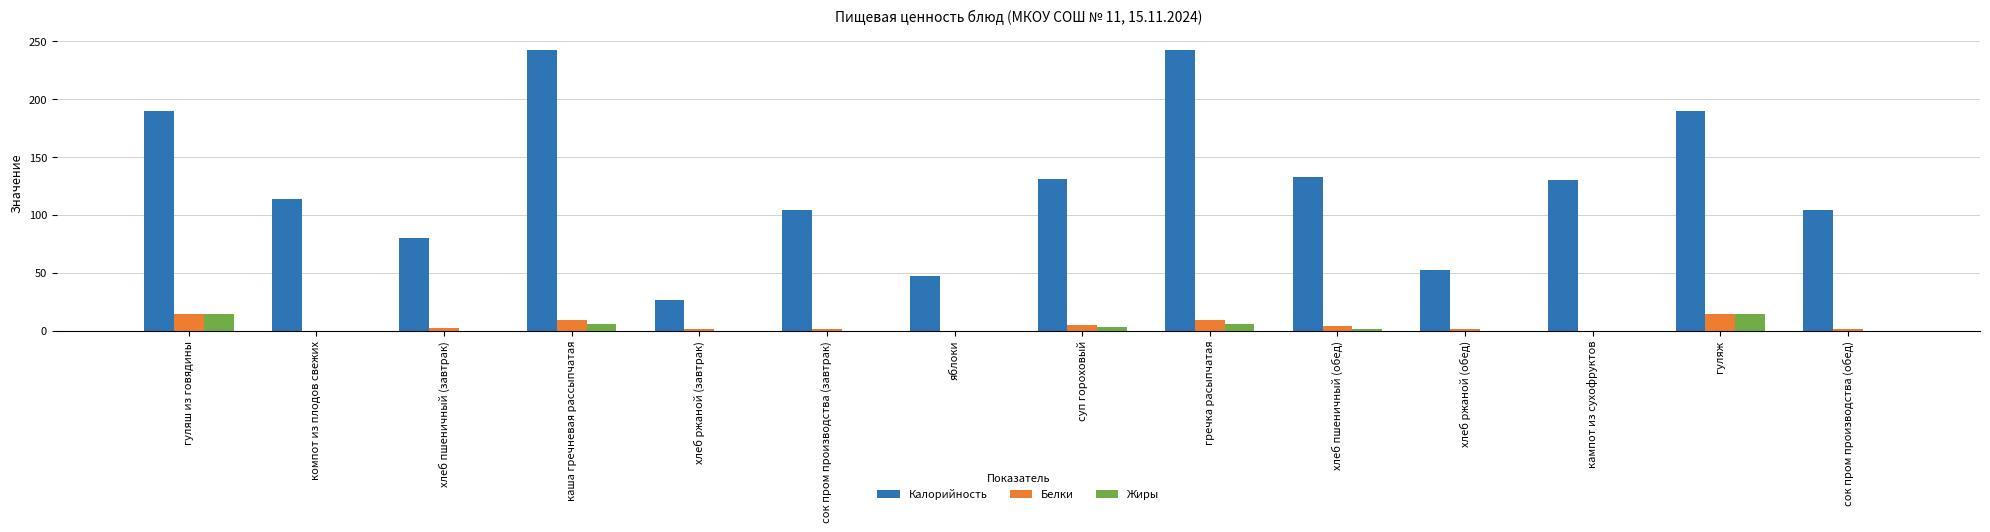

Are the bars grouped side by side (vs. stacked)?

Yes